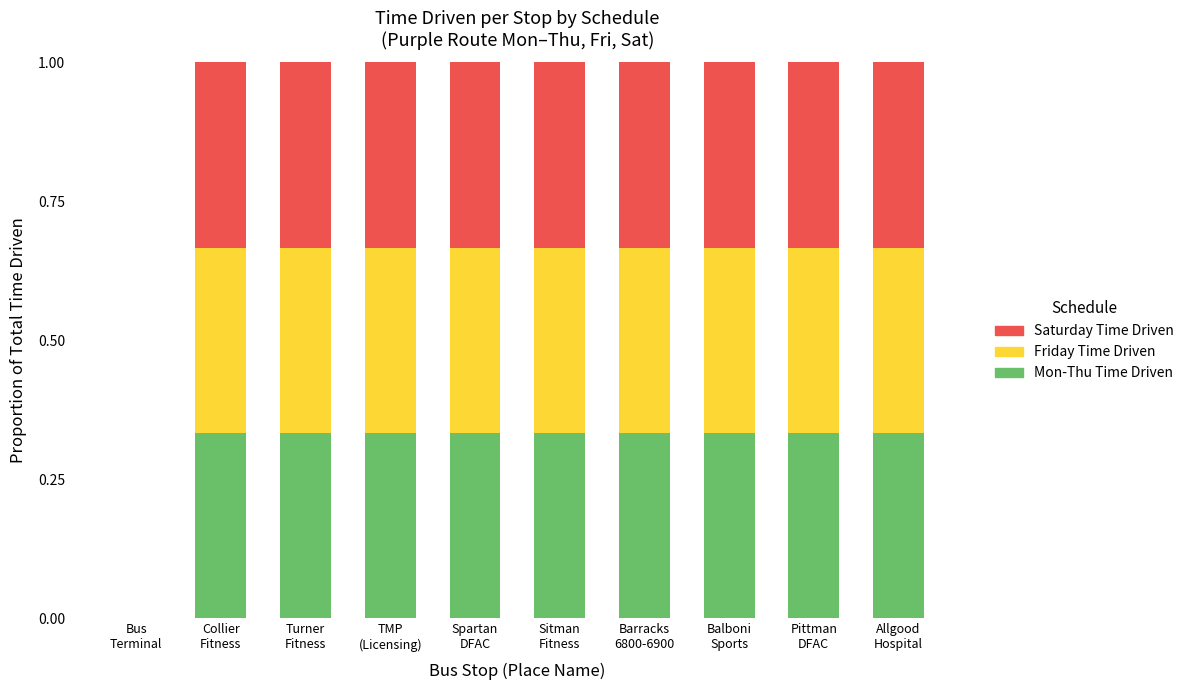

What is the average value of the Saturday Time Driven series?

0.3